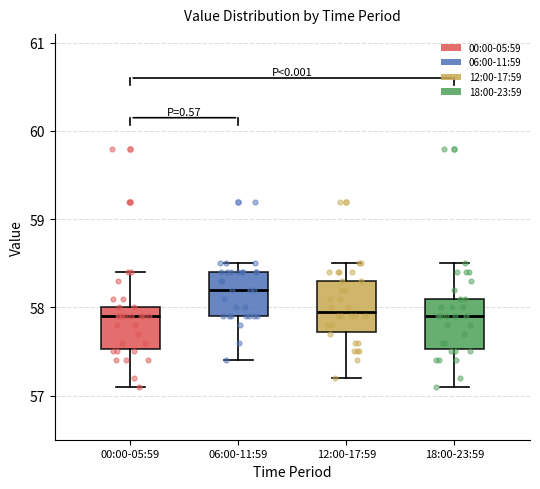

Which box's median line is the highest?

06:00-11:59